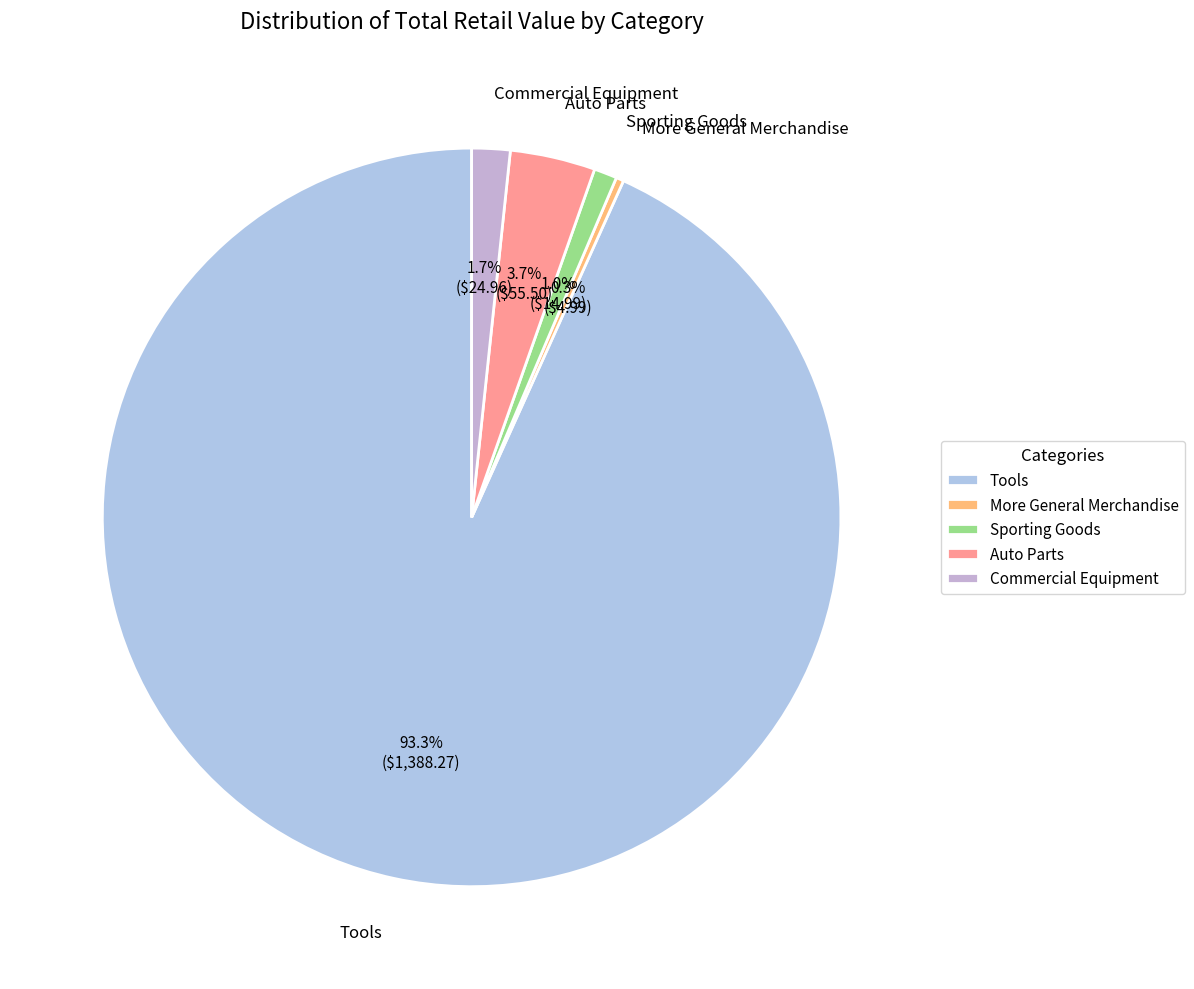

How many slices are in this pie chart?

5